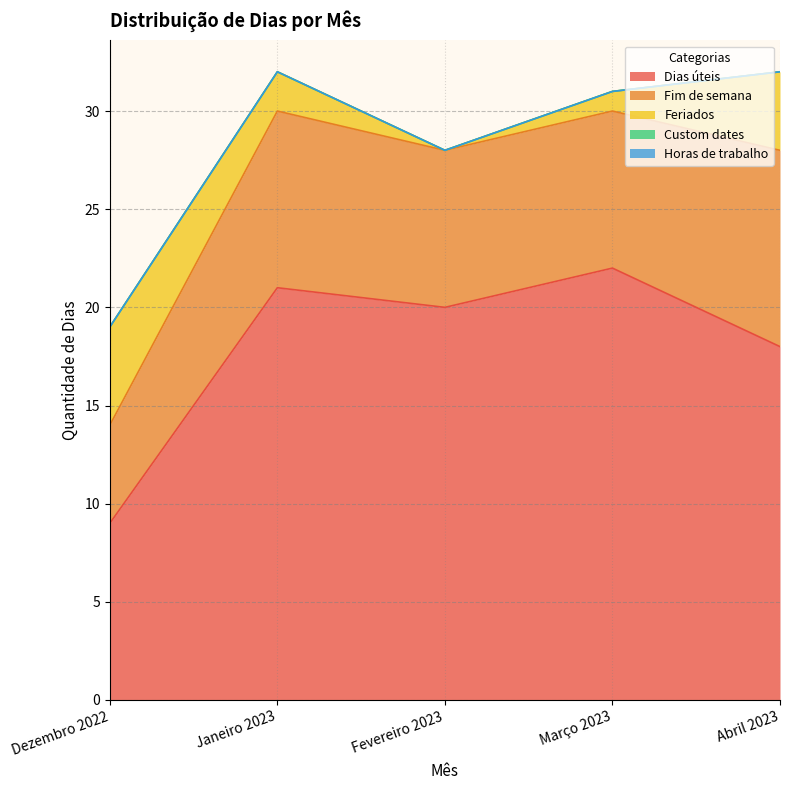

True or false: Dias úteis and Fim de semana intersect in this chart.

False